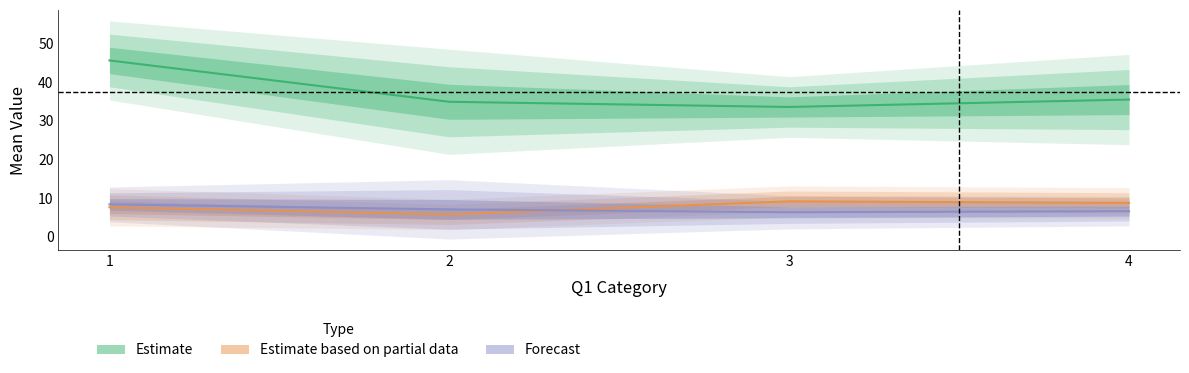

Which label corresponds to the largest value in the chart?

1